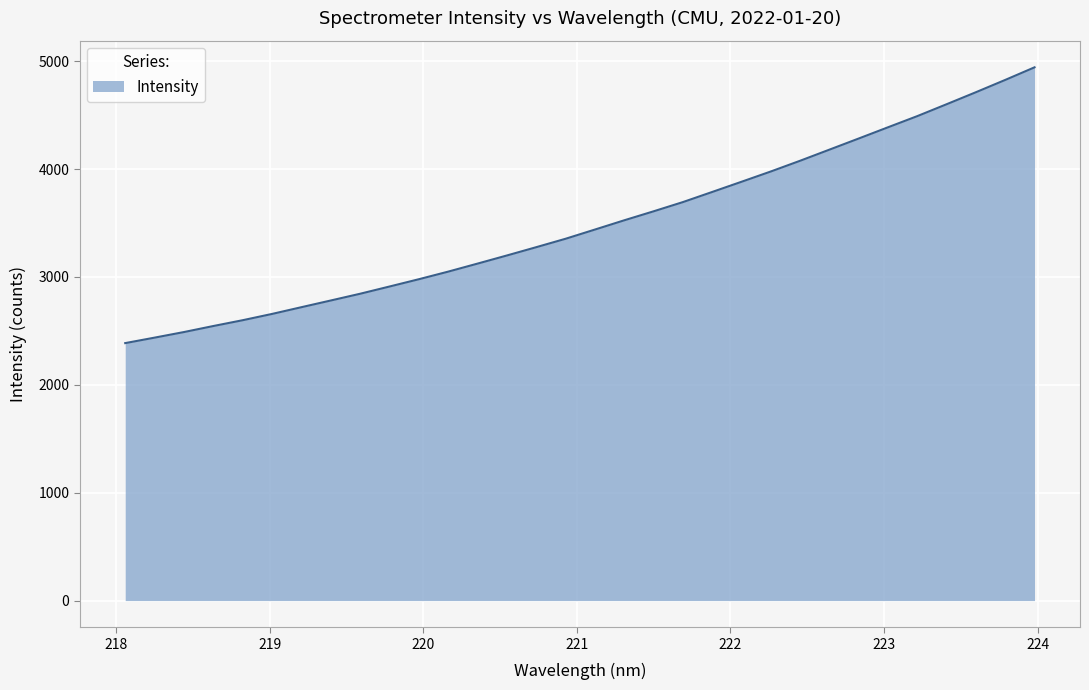

What is the difference between the maximum and minimum values?

2556.1